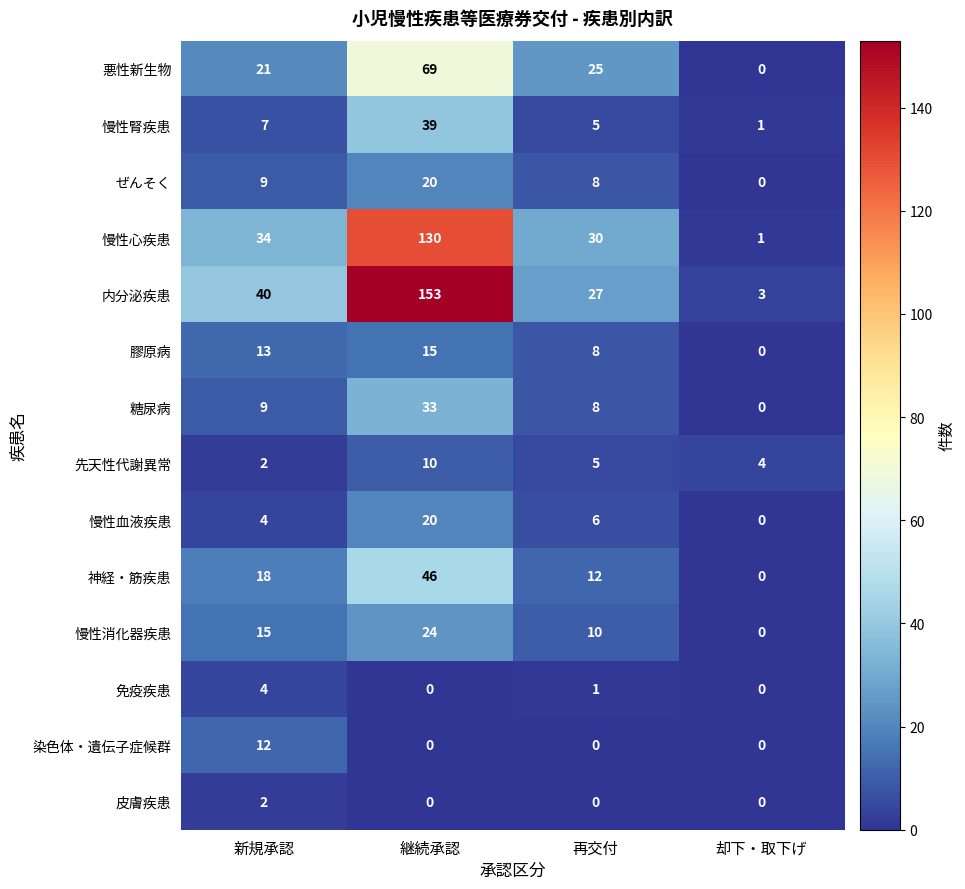

What is the difference between the maximum and minimum values in the 慢性消化器疾患 series?

24